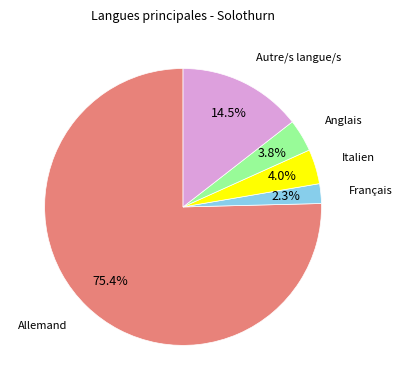

Is there any slice that represents more than half of the pie?

Yes